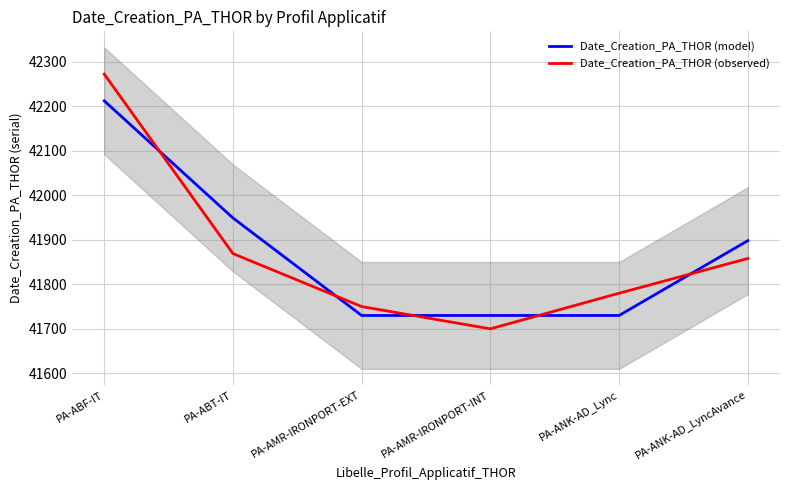

Reading right to left, list all the values displayed in this chart.

Date_Creation_PA_THOR (model): PA-ANK-AD_LyncAvance=41898	PA-ANK-AD_Lync=41730	PA-AMR-IRONPORT-INT=41730	PA-AMR-IRONPORT-EXT=41730	PA-ABT-IT=41949	PA-ABF-IT=42212
Date_Creation_PA_THOR (observed): PA-ANK-AD_LyncAvance=41858	PA-ANK-AD_Lync=41780	PA-AMR-IRONPORT-INT=41700	PA-AMR-IRONPORT-EXT=41750	PA-ABT-IT=41869	PA-ABF-IT=42272